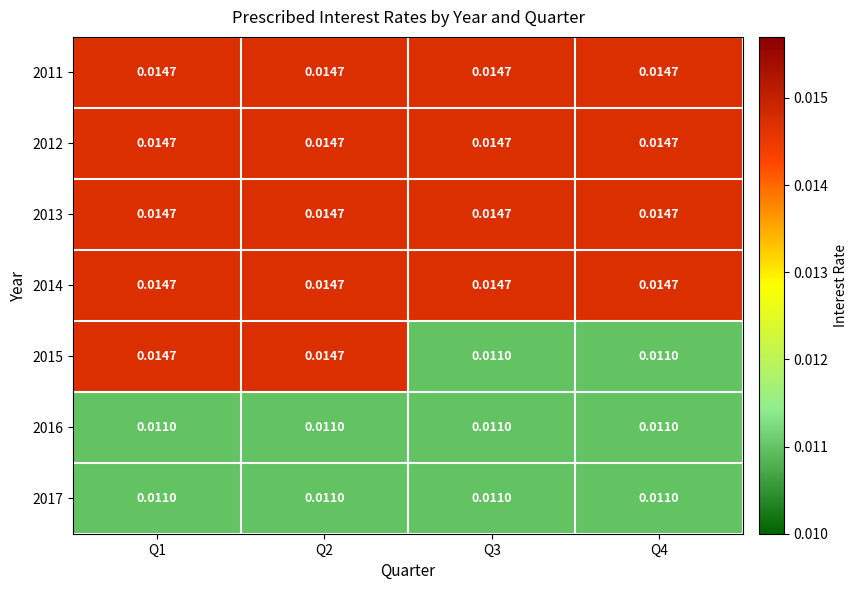

Is the value of 2013 at Q4 greater than the value of 2015 at Q3?

Yes